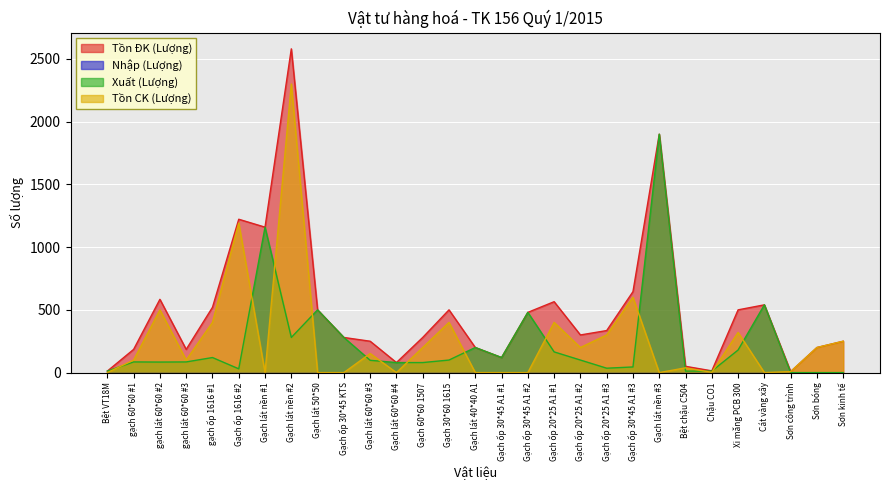

Which series has the largest total across all categories?

Tồn ĐK (Lượng)